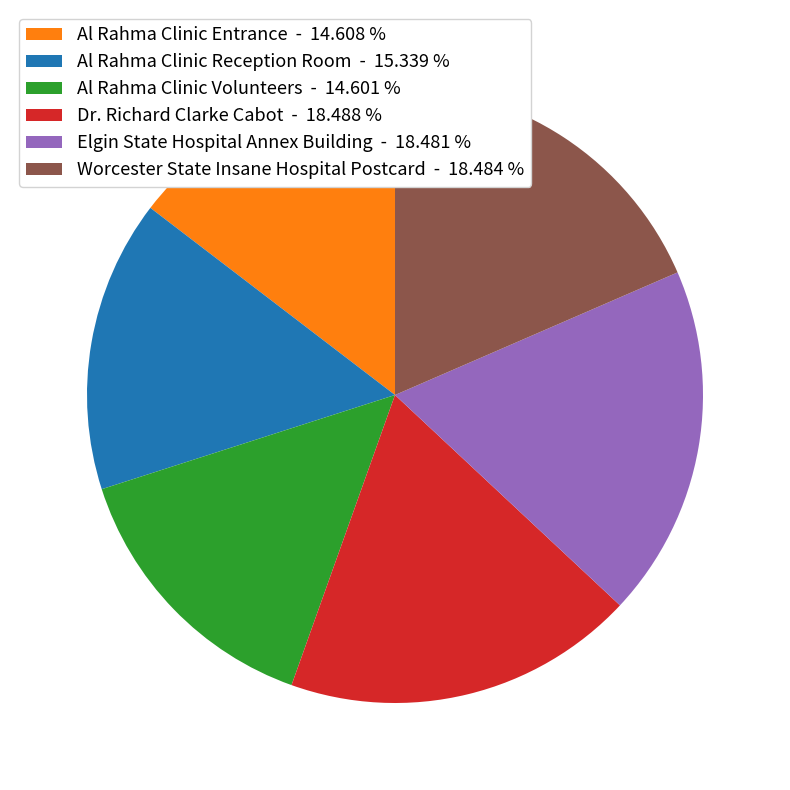

Between Al Rahma Clinic Entrance - 14.608 % and Worcester State Insane Hospital Postcard - 18.484 %, which is larger?

Worcester State Insane Hospital Postcard - 18.484 %